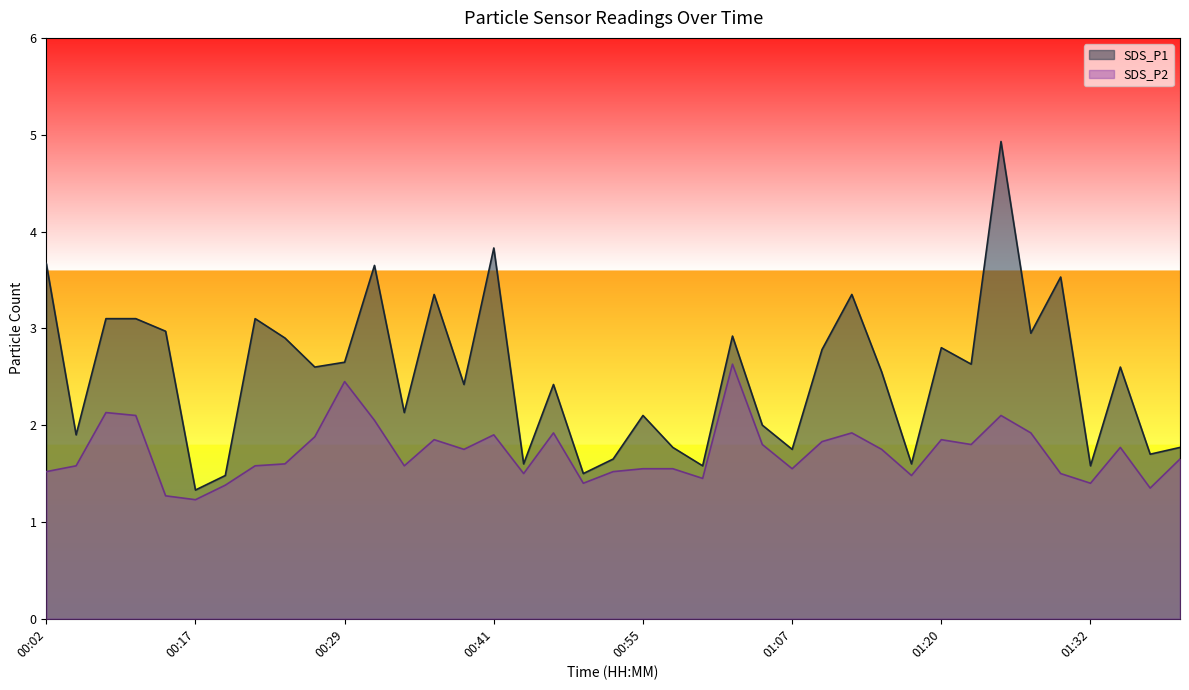

Where is the first local maximum for SDS_P1?

00:22